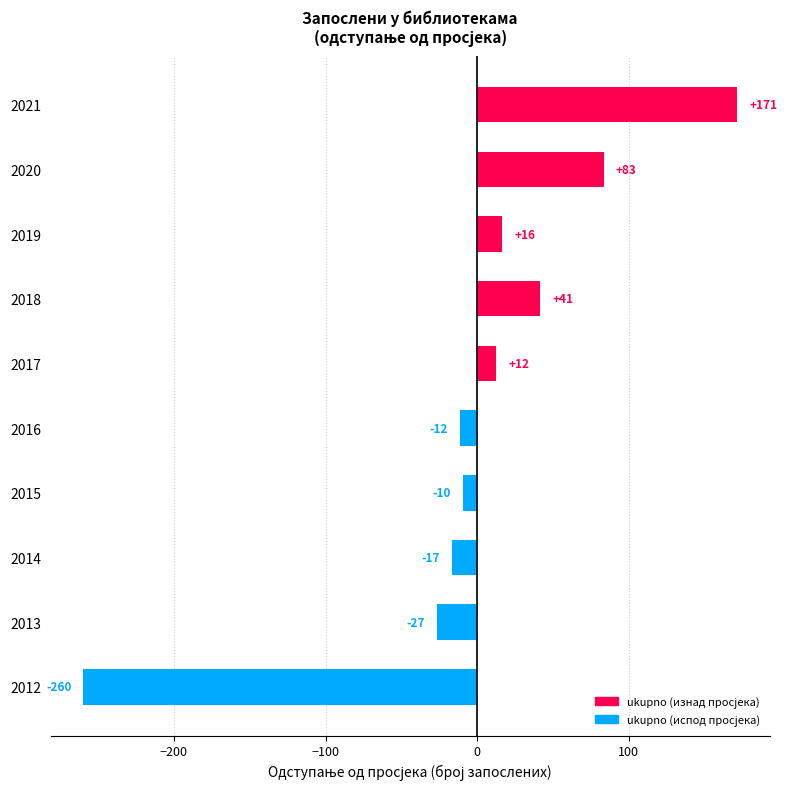

How many bars are there in total?

10